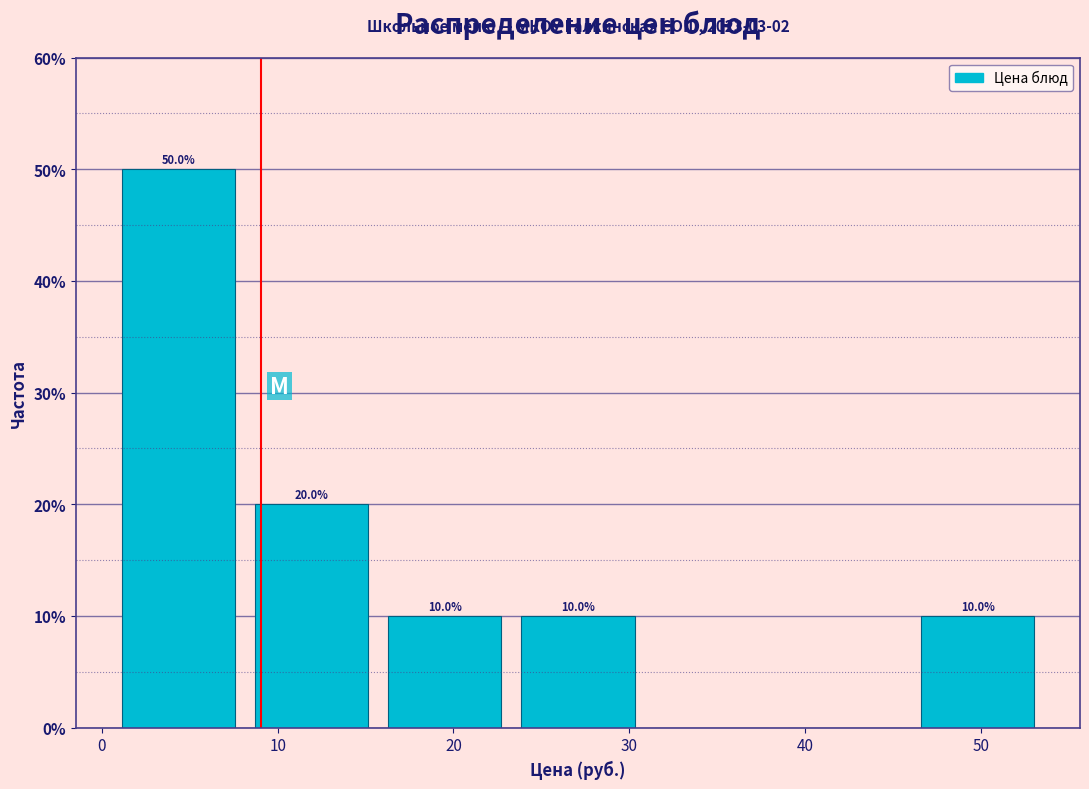

Over which range of the x-axis is the bar tallest?

1 to 8